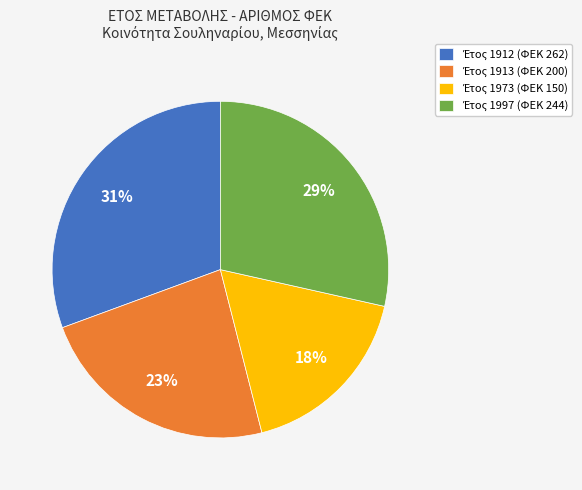

Is there any slice that represents more than half of the pie?

No